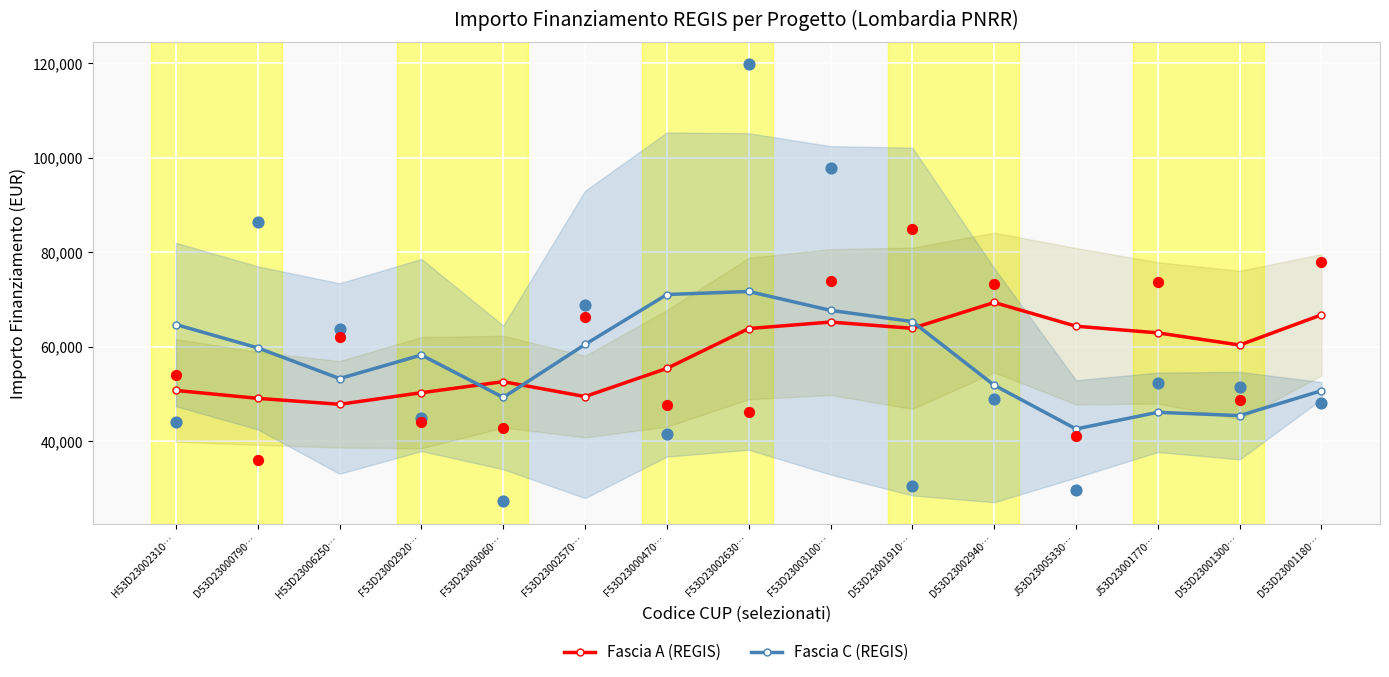

Which series reaches the maximum Y coordinate?

Fascia C (REGIS)